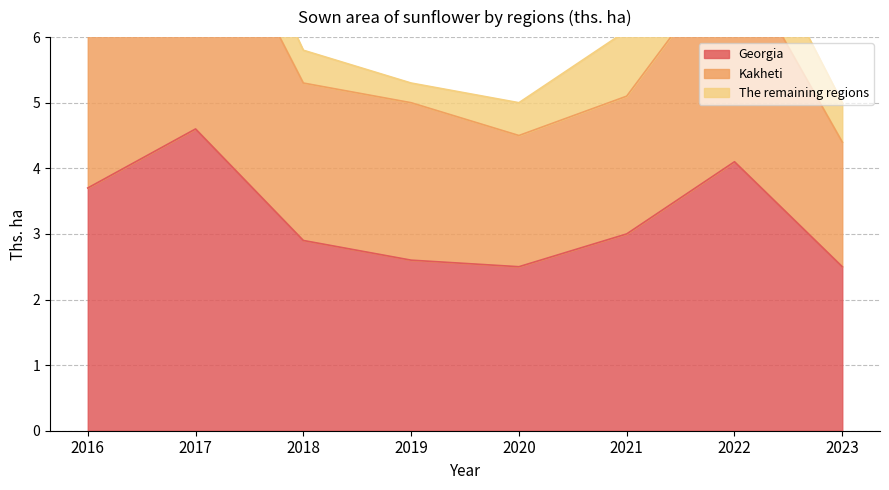

What is the minimum value for Georgia?

2.5